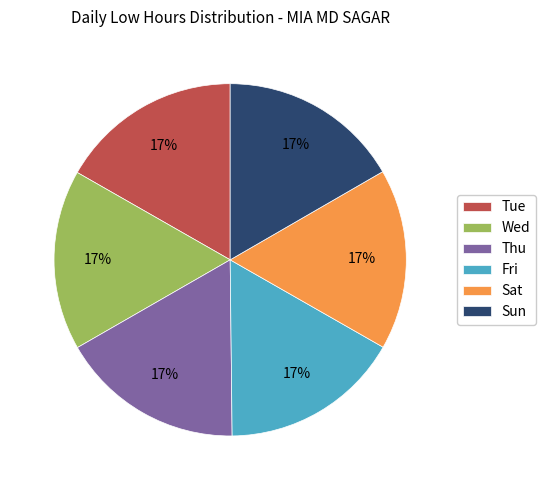

To the nearest percent, what is the difference between the largest and smallest slice percentages?

0%